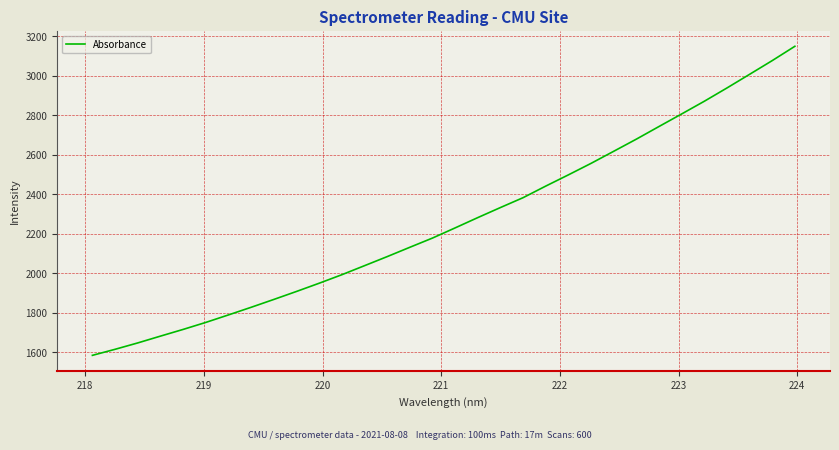

True or false: the data has more than 1 interior local peaks.

False